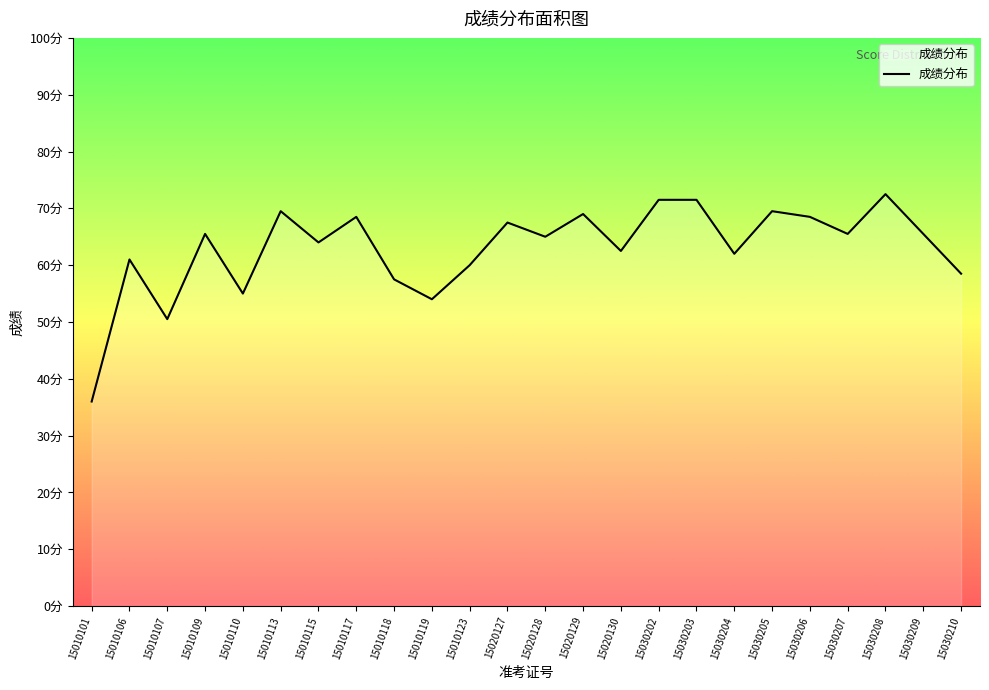

What is the change in value from 15030208 to 15030209?

-7.0